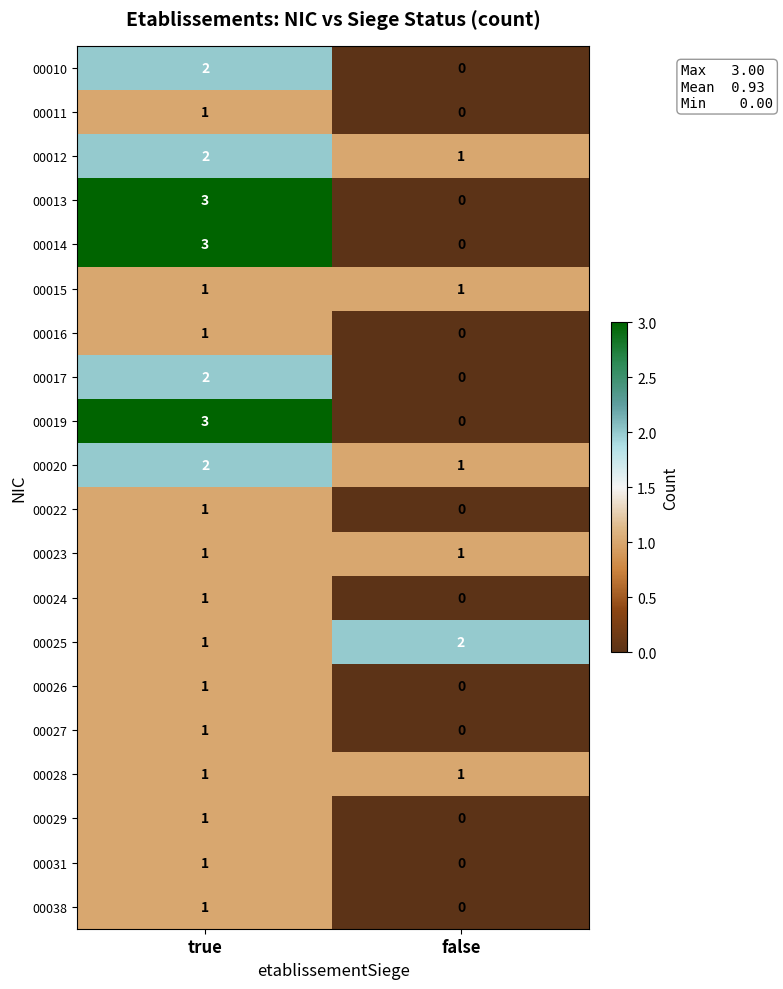

List the labels in order of 00022 value, largest first.

true, false